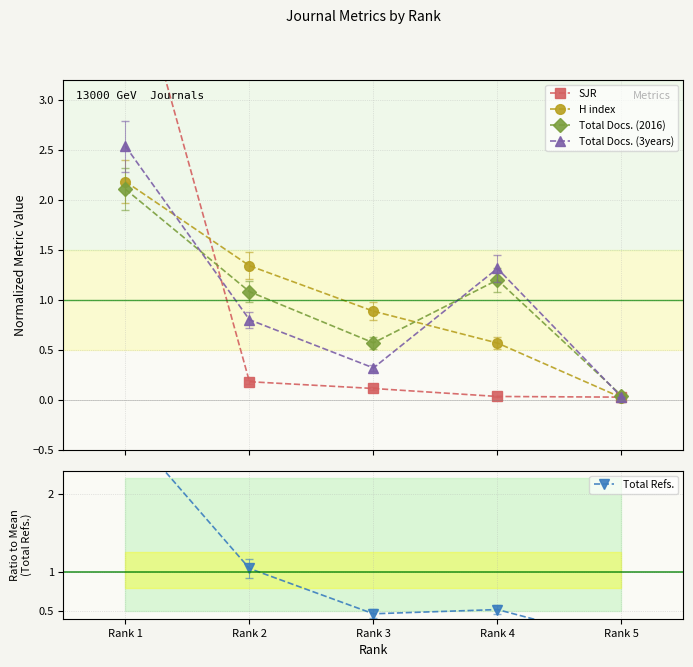

Which has a higher value, Rank 5 or Rank 4?

Rank 4